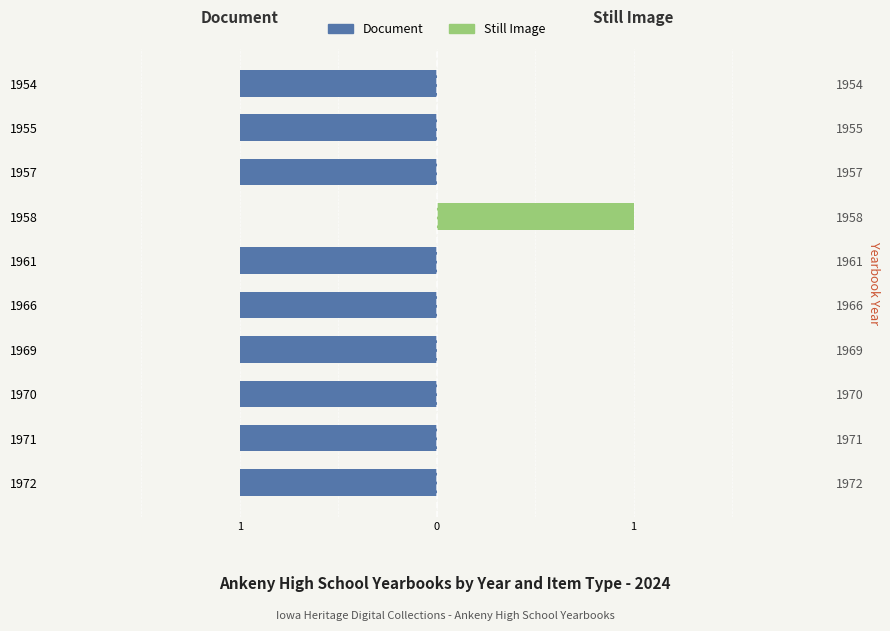

Count the number of categories in the chart.

10